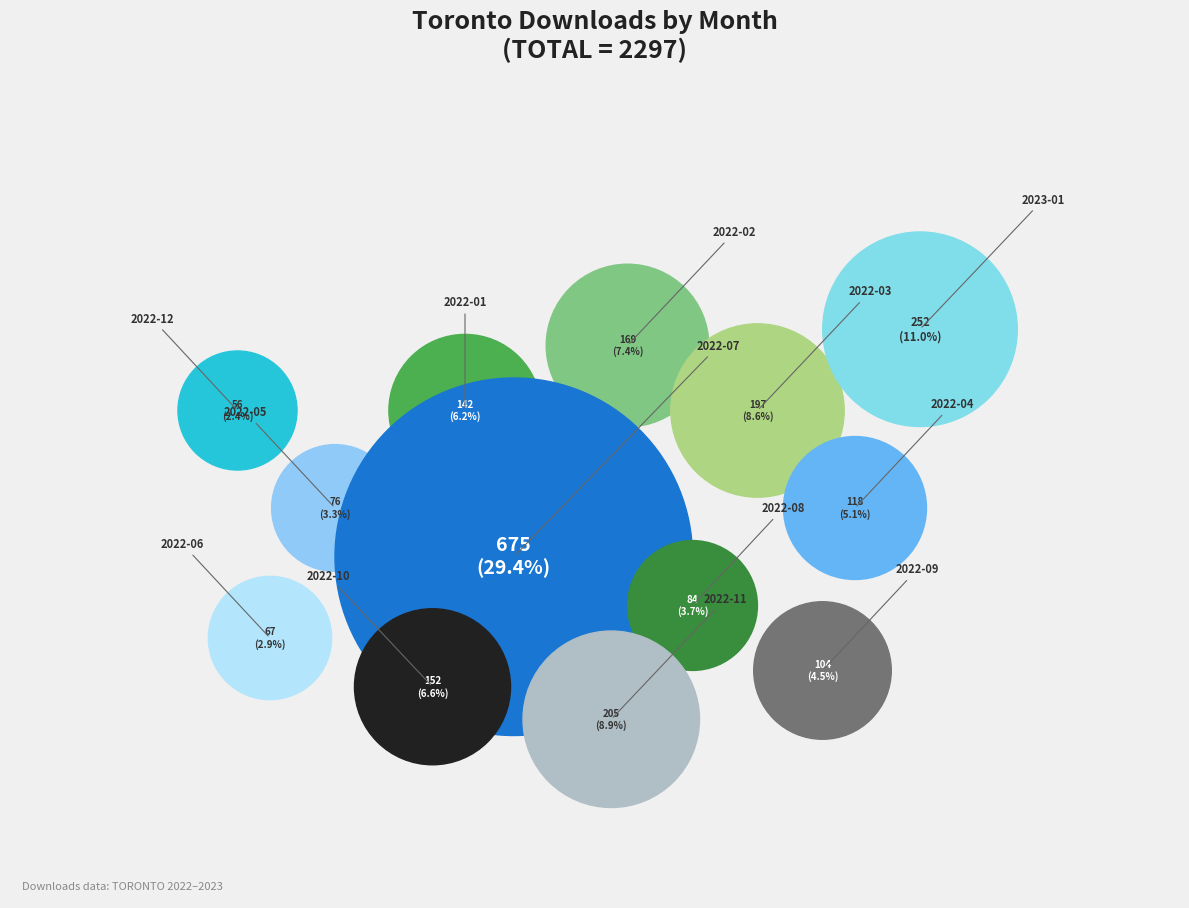

Does any single category account for the majority?

No